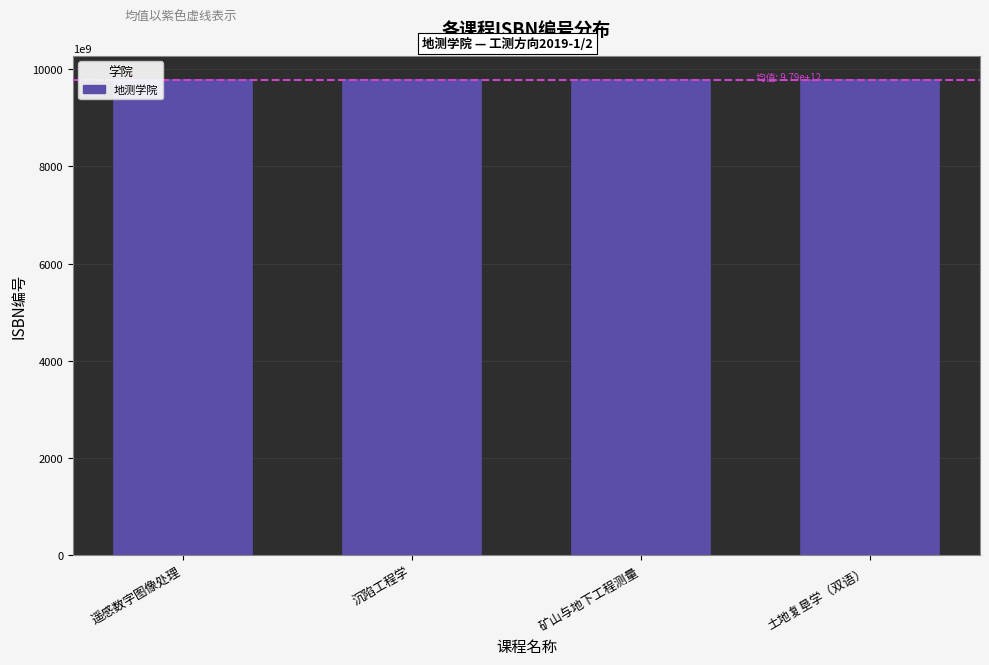

What is the label of the 4th bar from the left?

土地复垦学（双语）